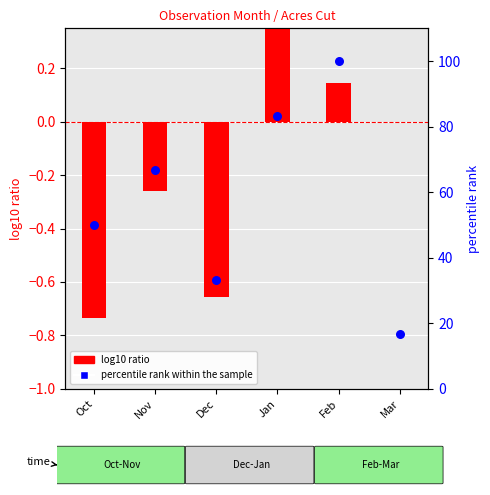

Which series contains the lowest Y value?

log10 ratio